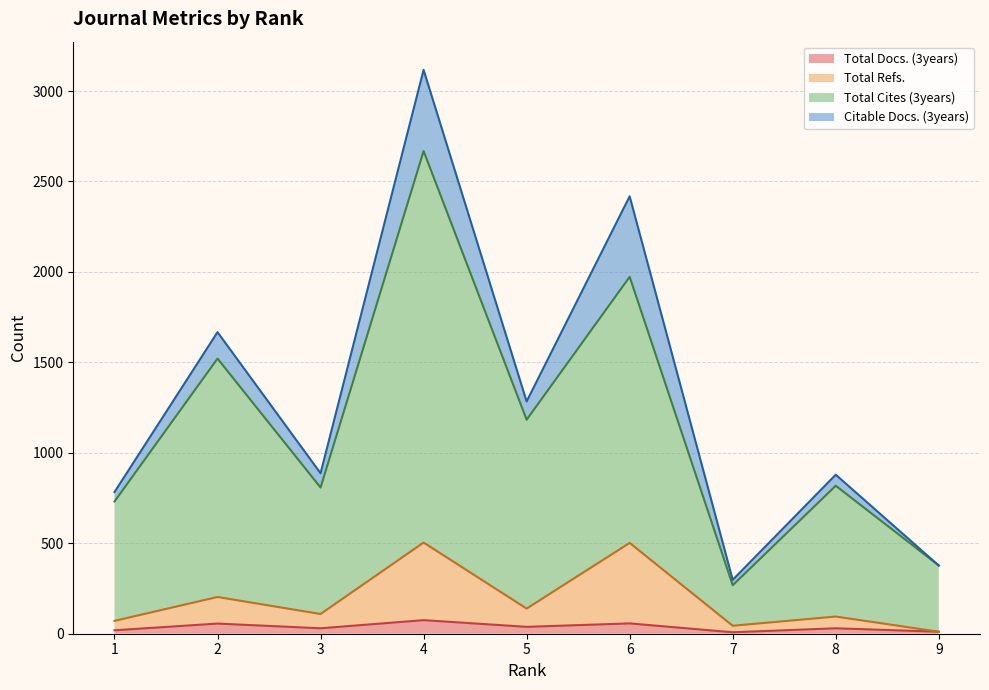

What is the highest value of the Total Refs. series?

504